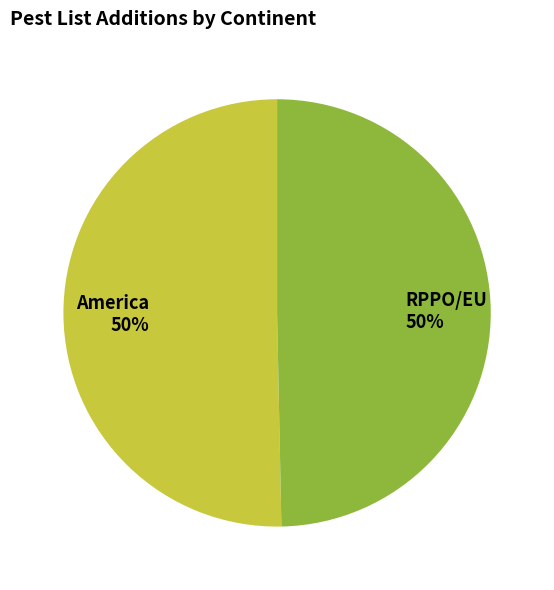

To the nearest percent, what percentage of the pie is RPPO/EU?

50%